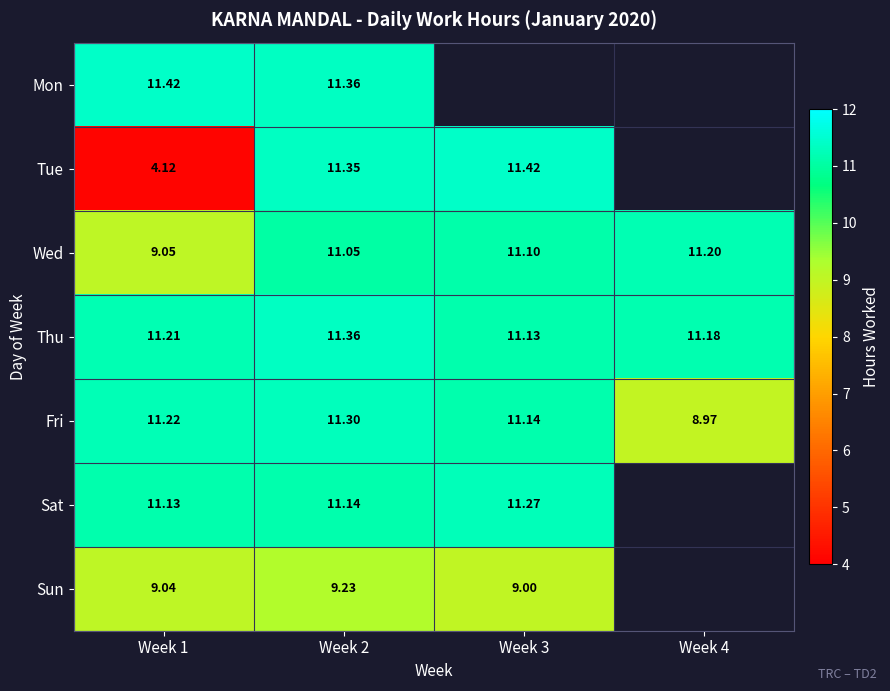

Is the value of Thu at Week 3 greater than the value of Sun at Week 1?

Yes